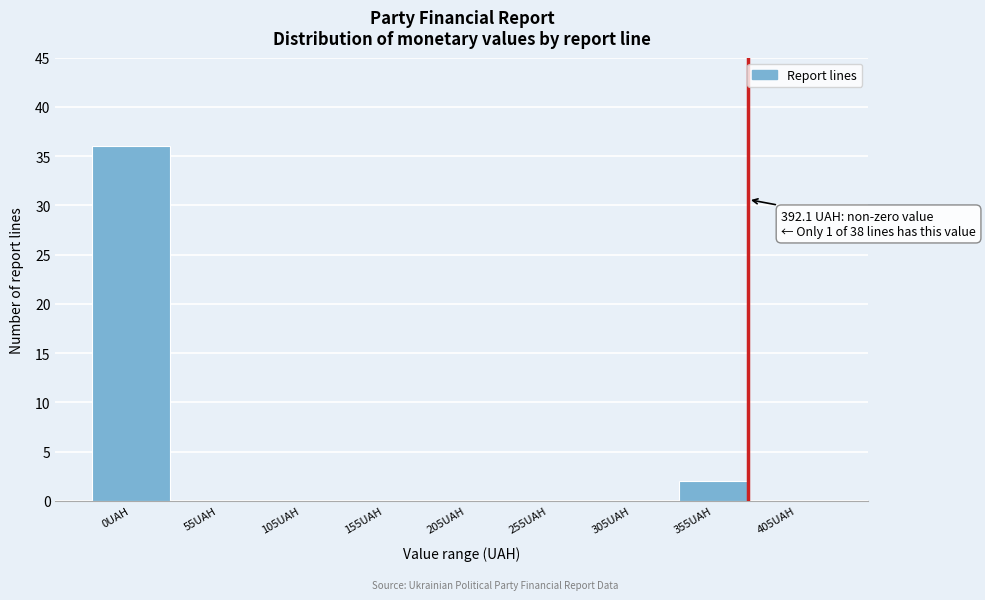

Reading left to right, what are all the values shown in this chart?

0UAH=36	55UAH=0	105UAH=0	155UAH=0	205UAH=0	255UAH=0	305UAH=0	355UAH=2	405UAH=0